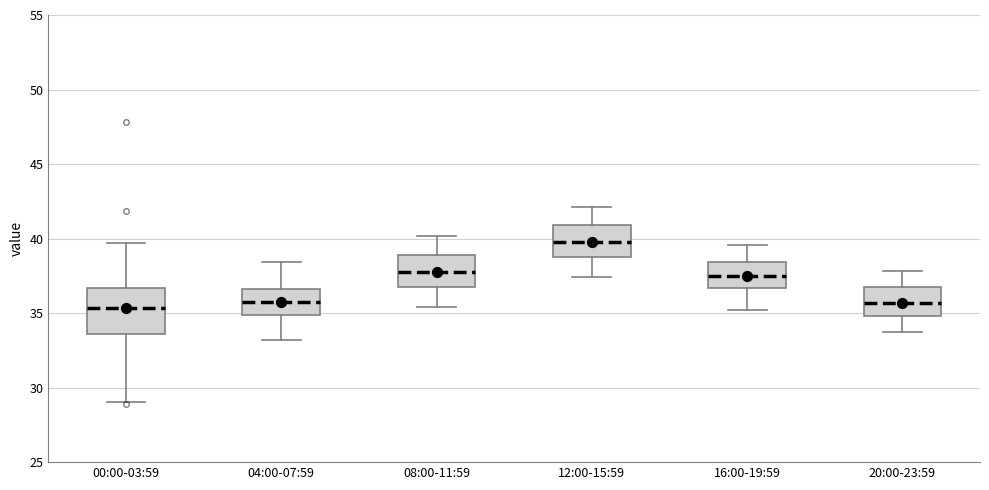

Reading left to right, transcribe this box plot: for each box, give where its median line is, the range the box spans, and where its two whiskers end, as read against the y-axis. The values are not printed on the chart, so give them approximately, as read against the axis.

00:00-03:59: median 35.5, box 33.5 to 36.5, whiskers 29.0 to 39.5
04:00-07:59: median 36.0, box 35.0 to 36.5, whiskers 33.0 to 38.5
08:00-11:59: median 38.0, box 37.0 to 39.0, whiskers 35.5 to 40.0
12:00-15:59: median 40.0, box 39.0 to 41.0, whiskers 37.5 to 42.0
16:00-19:59: median 37.5, box 36.5 to 38.5, whiskers 35.0 to 39.5
20:00-23:59: median 35.5, box 35.0 to 37.0, whiskers 33.5 to 38.0